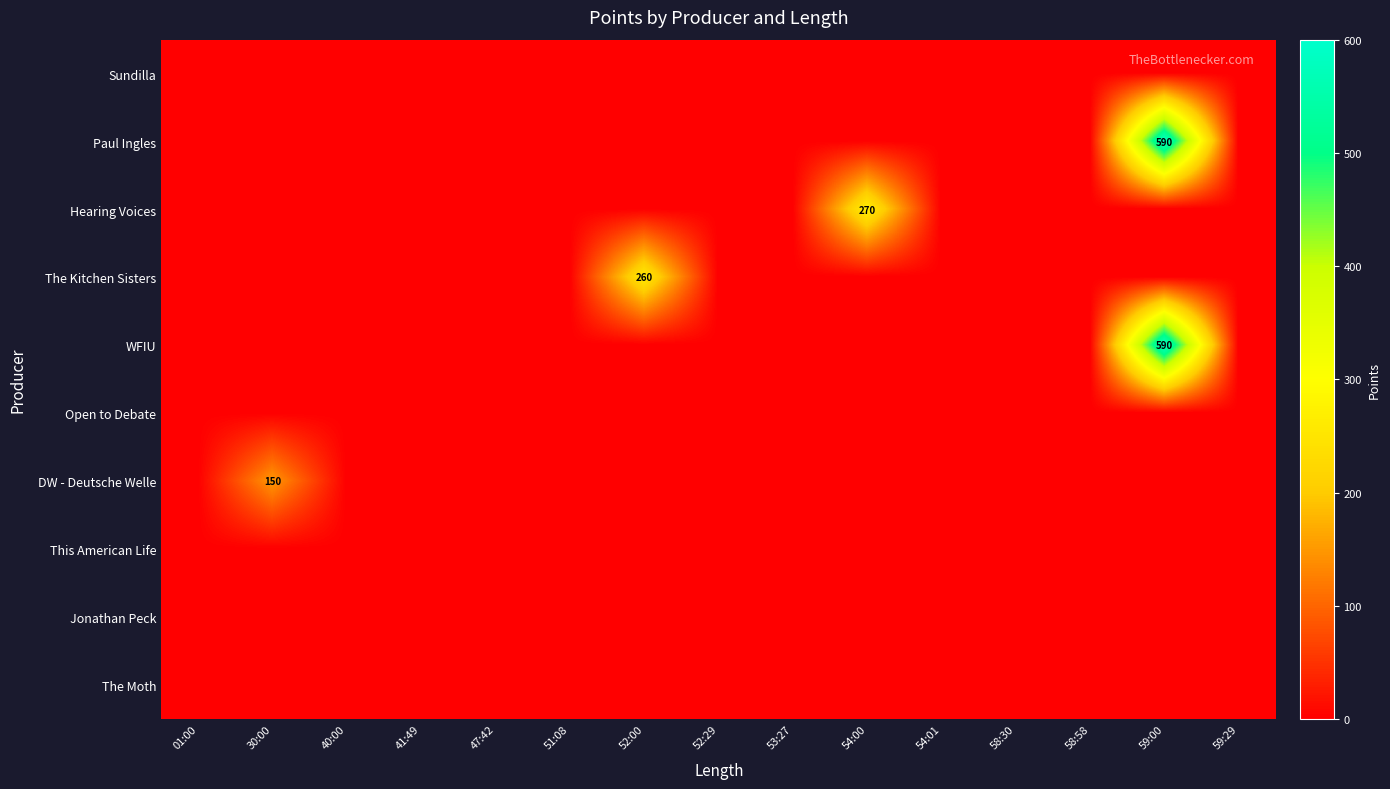

Which series has the largest total across all categories?

Paul Ingles